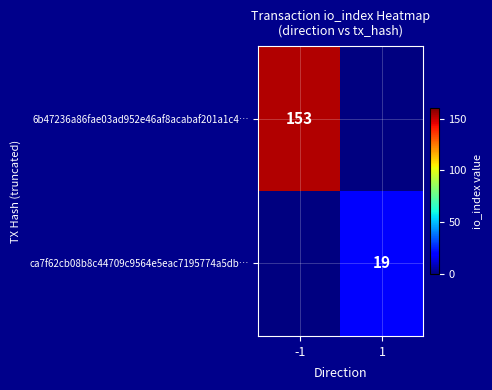

Is it true that 6b47236a86fae03ad952e46af8acabaf201a1c4… equals 88 at -1?

False